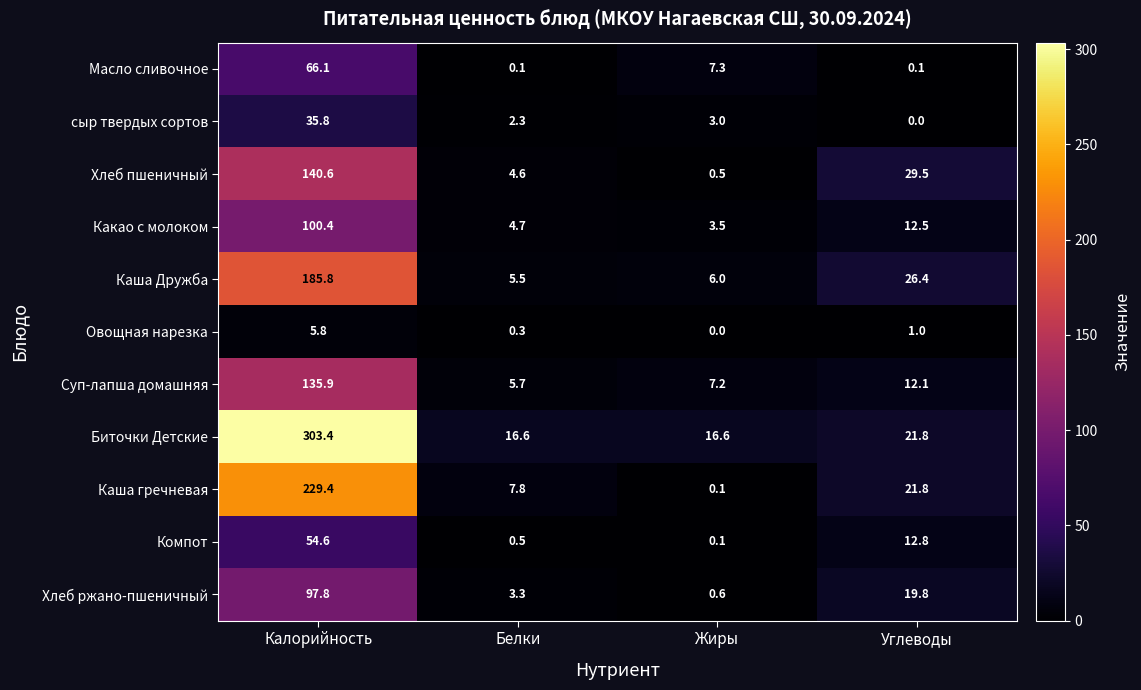

Where is Овощная нарезка nearest to the value 2?

Углеводы